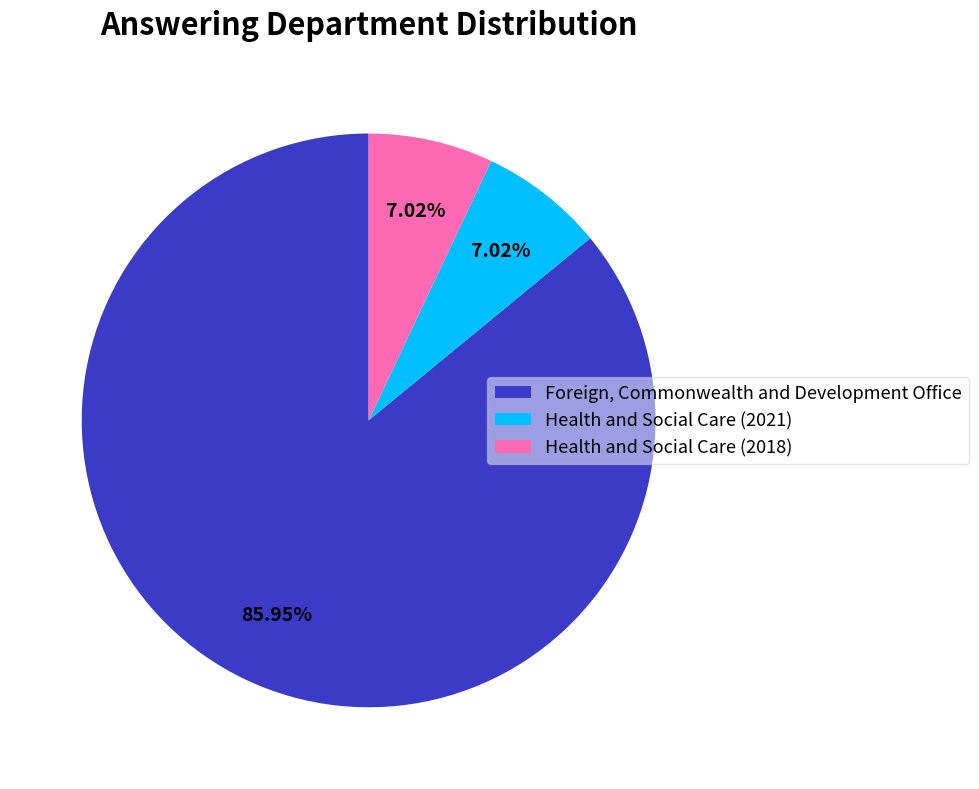

Is it true that Health and Social Care (2018) is 7% of the pie?

True